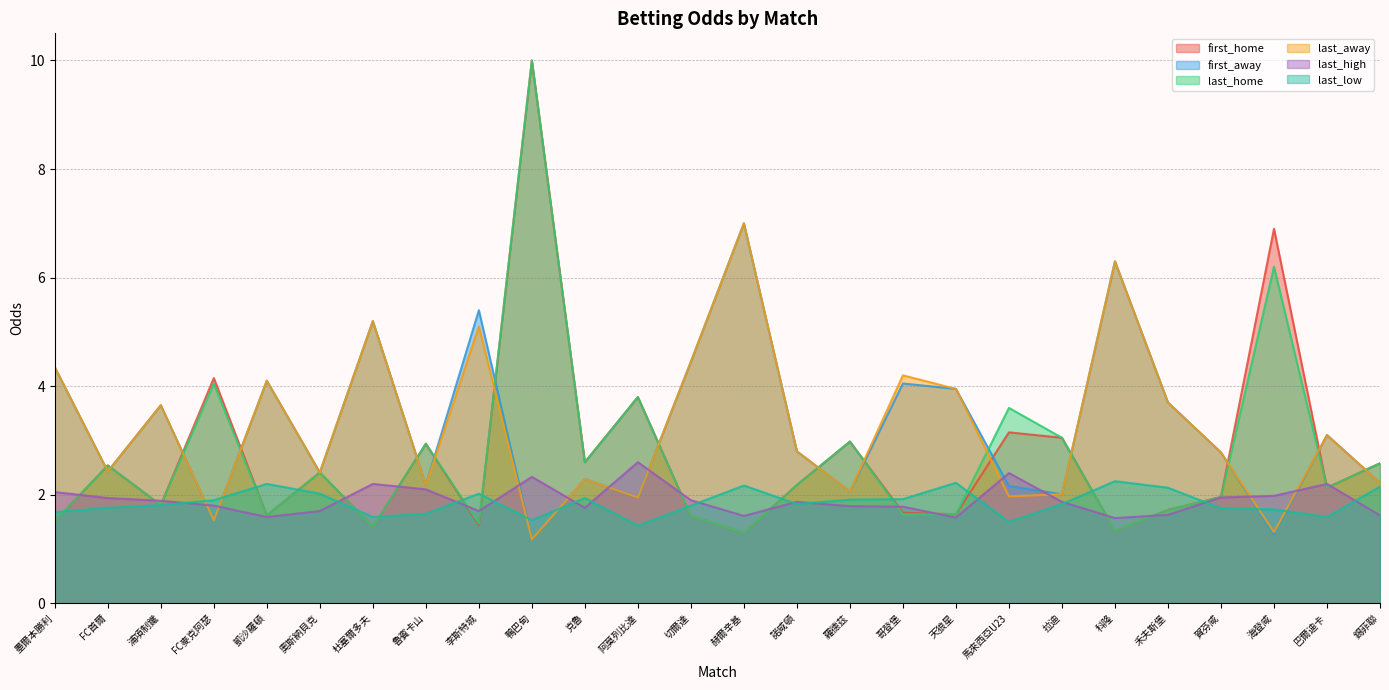

What is the value of the first_home point at the 15th from the left?

2.2